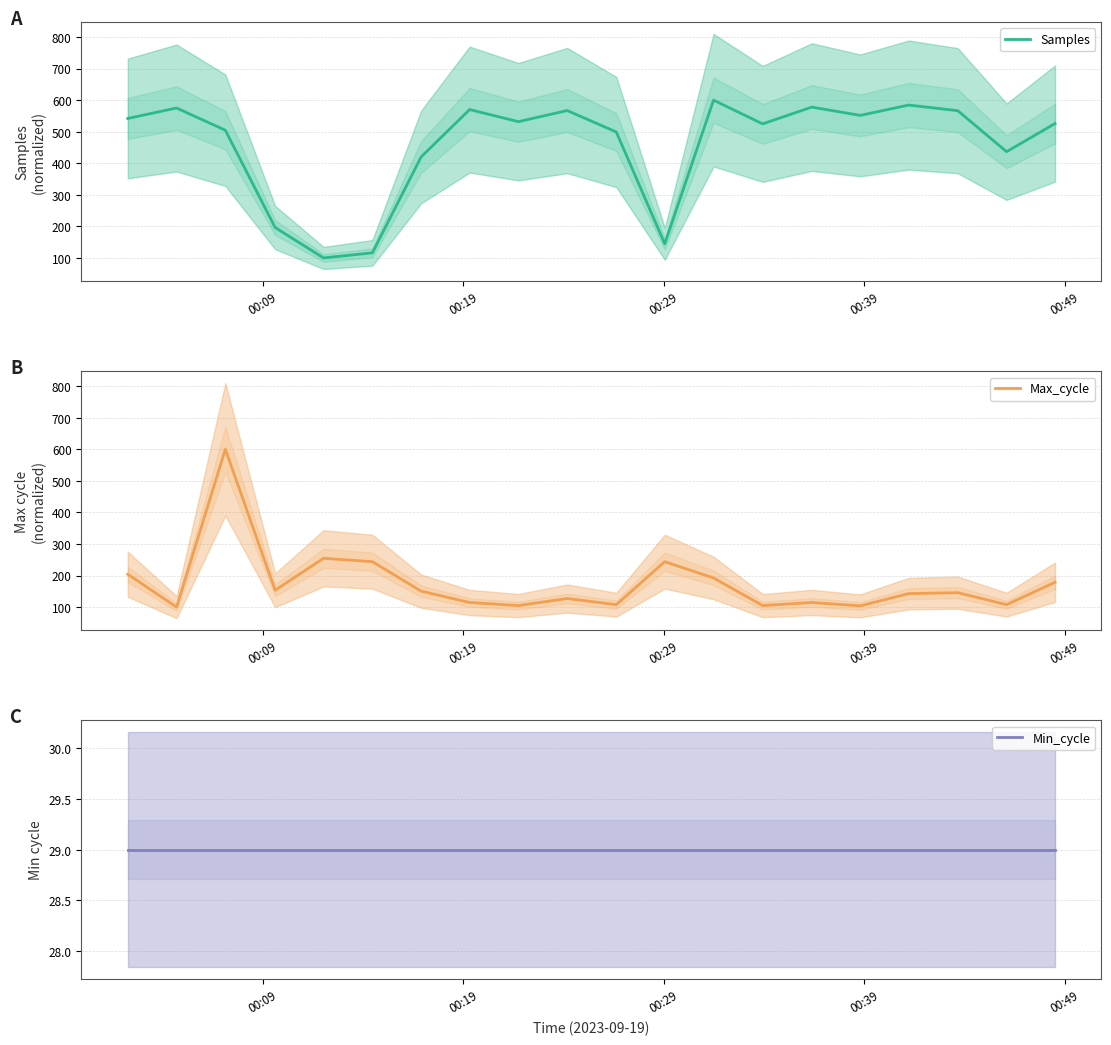

What is the minimum value for Samples?

100.0